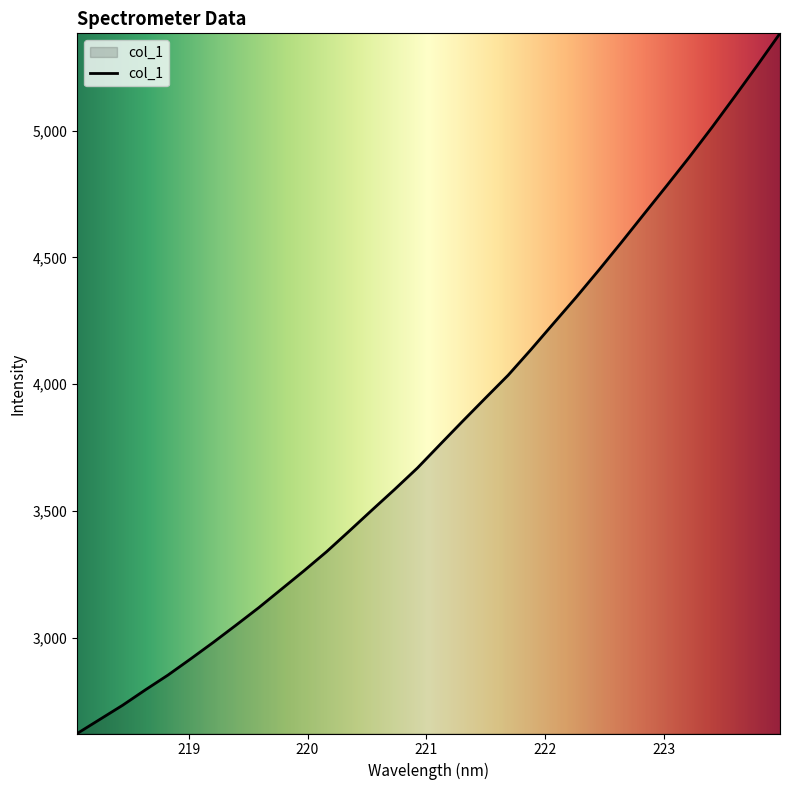

What is the difference between the maximum and minimum values?

2759.3